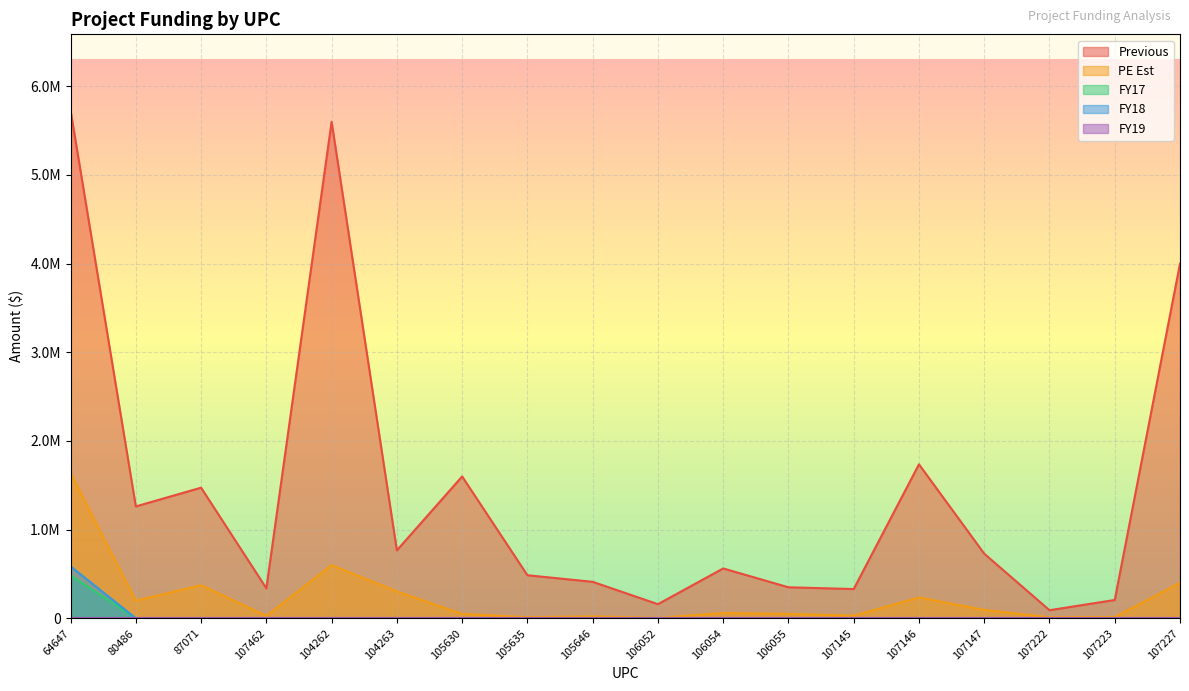

Reading right to left, transcribe all the data shown in this chart.

Previous: 107227=4000000	107223=206876	107222=91376	107147=729000	107146=1737000	107145=330000	106055=350000	106054=562500	106052=159364	105646=411500	105635=486000	105630=1600000	104263=766500	104262=5600000	107462=338318	87071=1473372	80486=1262079	64647=5727403
PE Est: 107227=400000	107223=14750	107222=12250	107147=95037	107146=235000	107145=30000	106055=50000	106054=60000	106052=5000	105646=22500	105635=12500	105630=50000	104263=303000	104262=600000	107462=27500	87071=373372	80486=200000	64647=1636815
FY17: 107227=0	107223=0	107222=0	107147=0	107146=0	107145=0	106055=0	106054=0	106052=0	105646=0	105635=0	105630=0	104263=0	104262=0	107462=0	87071=0	80486=0	64647=484222
FY18: 107227=0	107223=0	107222=0	107147=0	107146=0	107145=0	106055=0	106054=0	106052=0	105646=0	105635=0	105630=0	104263=0	104262=0	107462=0	87071=0	80486=0	64647=585661